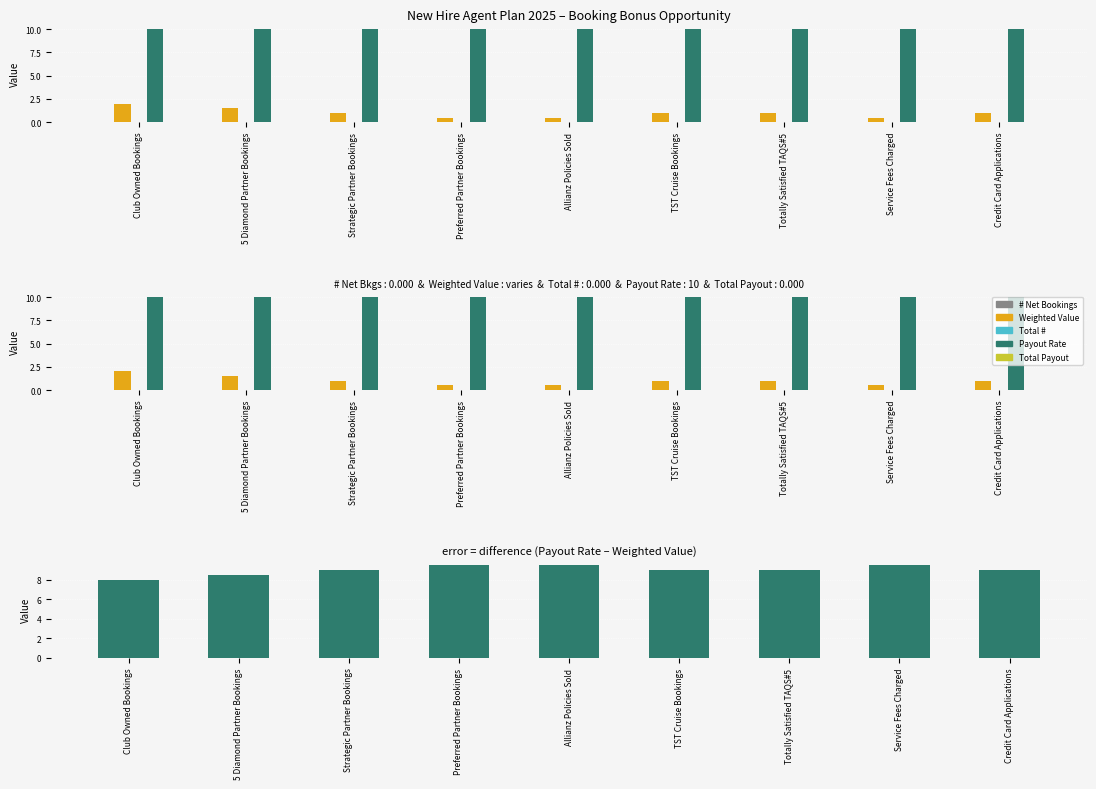

Reading right to left, extract all data points from this chart.

# Net Bookings: Credit Card Applications=0.0	Service Fees Charged=0.0	Totally Satisfied TAQS#5=0.0	TST Cruise Bookings=0.0	Allianz Policies Sold=0.0	Preferred Partner Bookings=0.0	Strategic Partner Bookings=0.0	5 Diamond Partner Bookings=0.0	Club Owned Bookings=0.0
Weighted Value: Credit Card Applications=1.0	Service Fees Charged=0.5	Totally Satisfied TAQS#5=1.0	TST Cruise Bookings=1.0	Allianz Policies Sold=0.5	Preferred Partner Bookings=0.5	Strategic Partner Bookings=1.0	5 Diamond Partner Bookings=1.5	Club Owned Bookings=2.0
Total #: Credit Card Applications=0.0	Service Fees Charged=0.0	Totally Satisfied TAQS#5=0.0	TST Cruise Bookings=0.0	Allianz Policies Sold=0.0	Preferred Partner Bookings=0.0	Strategic Partner Bookings=0.0	5 Diamond Partner Bookings=0.0	Club Owned Bookings=0.0
Payout Rate: Credit Card Applications=10.0	Service Fees Charged=10.0	Totally Satisfied TAQS#5=10.0	TST Cruise Bookings=10.0	Allianz Policies Sold=10.0	Preferred Partner Bookings=10.0	Strategic Partner Bookings=10.0	5 Diamond Partner Bookings=10.0	Club Owned Bookings=10.0
Total Payout: Credit Card Applications=0.0	Service Fees Charged=0.0	Totally Satisfied TAQS#5=0.0	TST Cruise Bookings=0.0	Allianz Policies Sold=0.0	Preferred Partner Bookings=0.0	Strategic Partner Bookings=0.0	5 Diamond Partner Bookings=0.0	Club Owned Bookings=0.0
Payout Rate - Weighted Value: Credit Card Applications=9.0	Service Fees Charged=9.5	Totally Satisfied TAQS#5=9.0	TST Cruise Bookings=9.0	Allianz Policies Sold=9.5	Preferred Partner Bookings=9.5	Strategic Partner Bookings=9.0	5 Diamond Partner Bookings=8.5	Club Owned Bookings=8.0